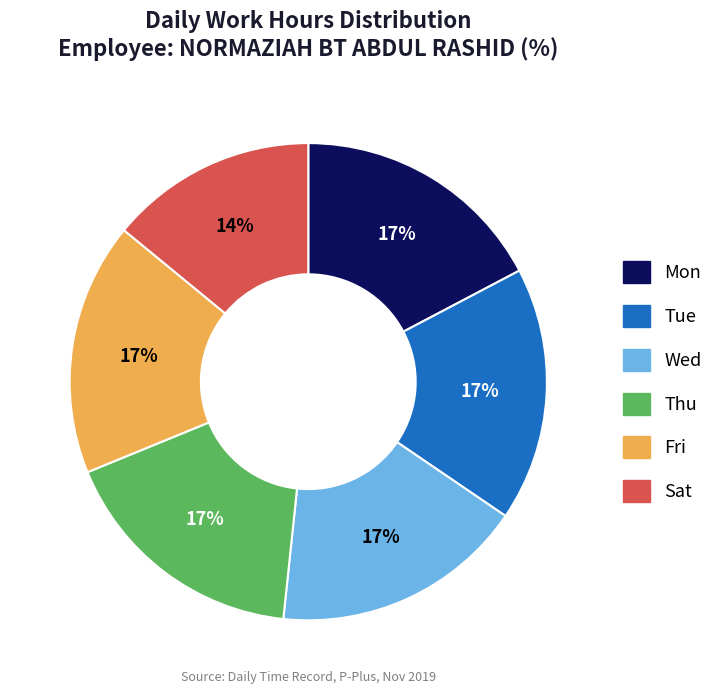

Approximately how many times larger is the value at Mon compared to Thu?

1.0